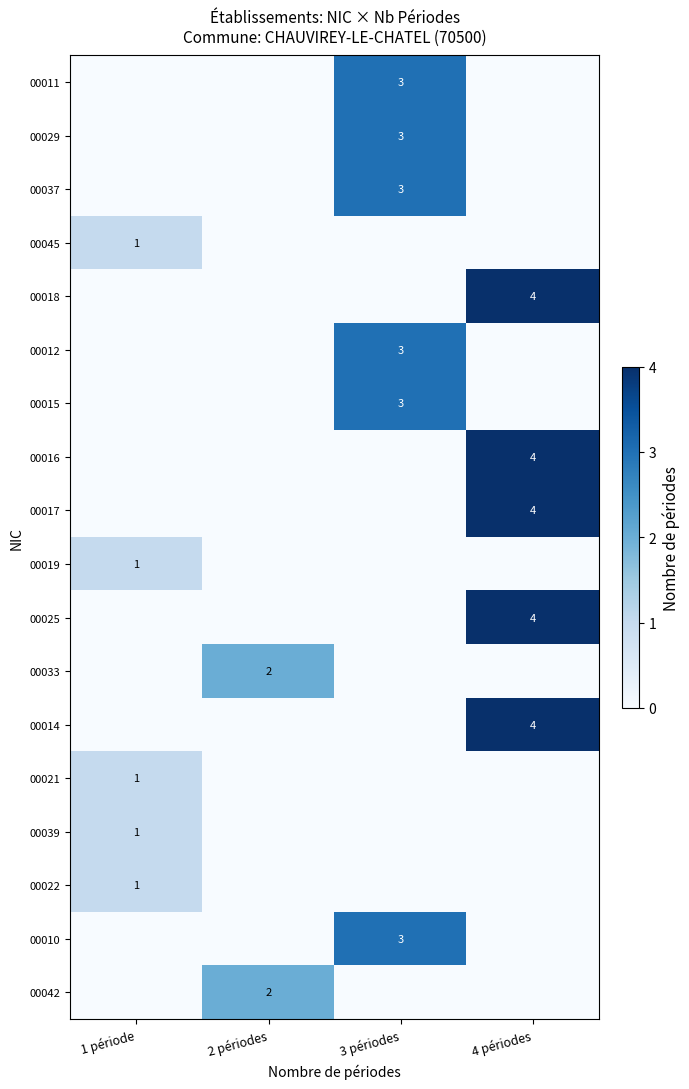

The value of 00018 at 4 périodes is 1. True or false?

False